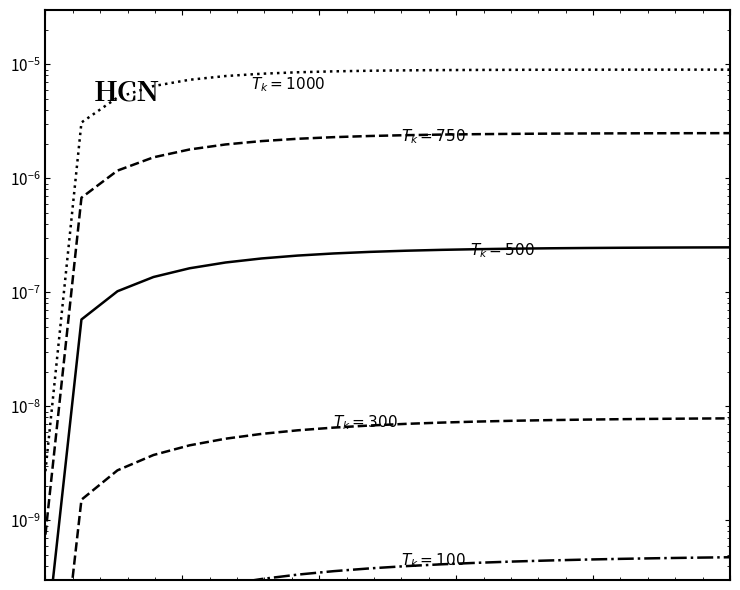

Reading left to right, transcribe all the data shown in this chart.

$T_k=1000$: 0.0	0.0	0.0	0.0	0.0	0.0	0.0	0.0	0.0	0.0	0.0	0.0	0.0	0.0	0.0	0.0	0.0	0.0	0.0	0.0
$T_k=750$: 0.0	0.0	0.0	0.0	0.0	0.0	0.0	0.0	0.0	0.0	0.0	0.0	0.0	0.0	0.0	0.0	0.0	0.0	0.0	0.0
$T_k=500$: 0.0	0.0	0.0	0.0	0.0	0.0	0.0	0.0	0.0	0.0	0.0	0.0	0.0	0.0	0.0	0.0	0.0	0.0	0.0	0.0
$T_k=300$: 0.0	0.0	0.0	0.0	0.0	0.0	0.0	0.0	0.0	0.0	0.0	0.0	0.0	0.0	0.0	0.0	0.0	0.0	0.0	0.0
$T_k=100$: 0.0	0.0	0.0	0.0	0.0	0.0	0.0	0.0	0.0	0.0	0.0	0.0	0.0	0.0	0.0	0.0	0.0	0.0	0.0	0.0